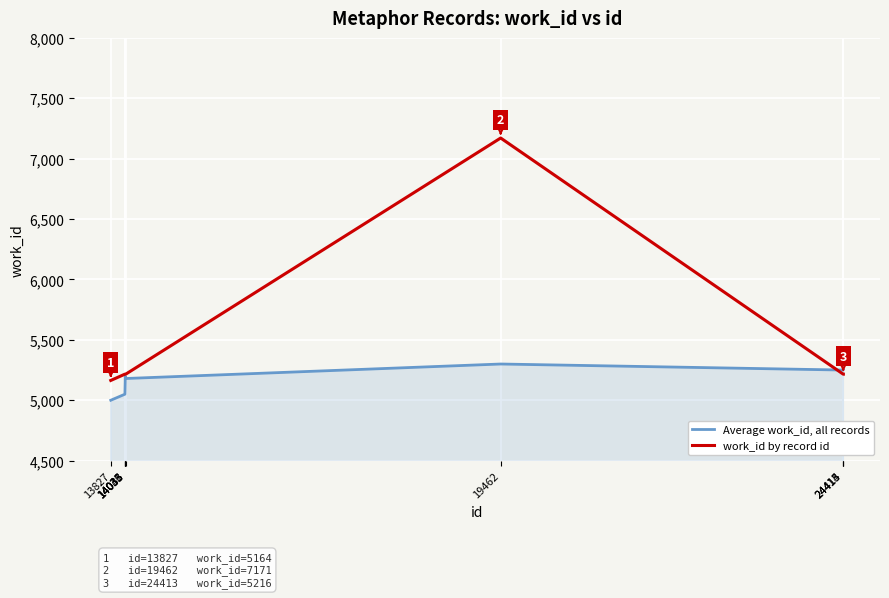

How many values in the work_id by record id series are below 5216?

1